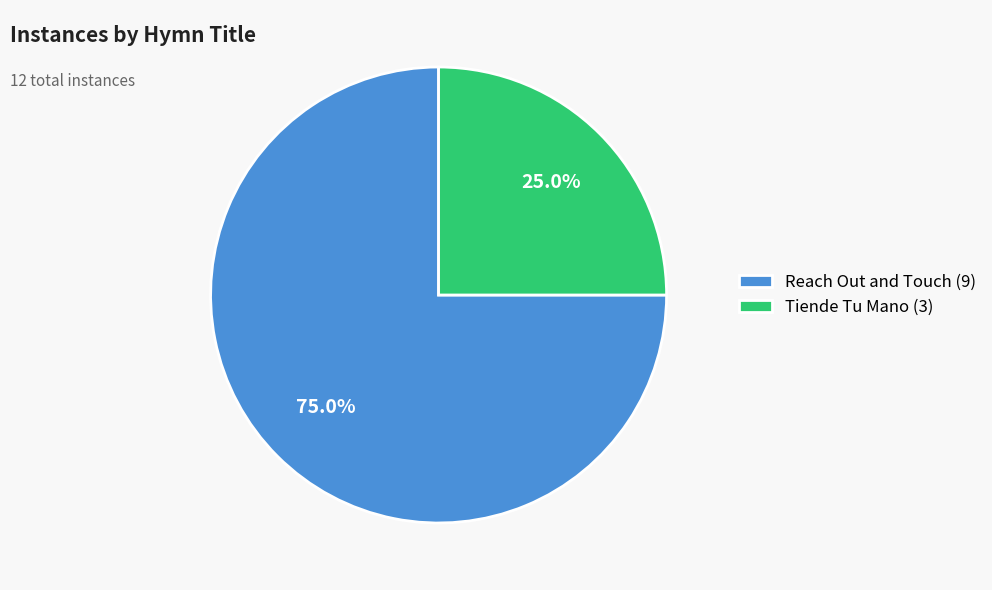

Does Reach Out and Touch account for over 50% of the chart?

Yes